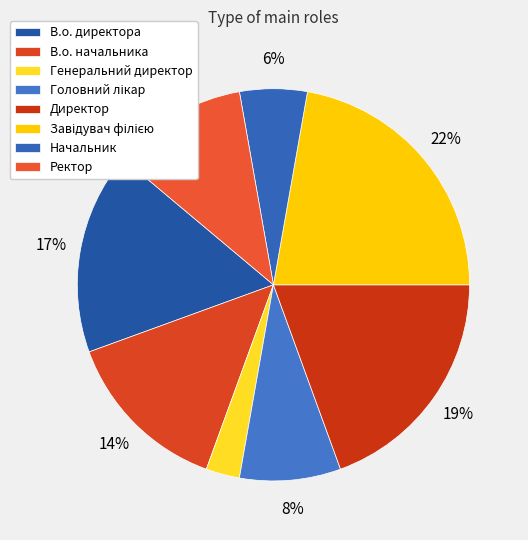

Which slice is the smallest?

Генеральний директор